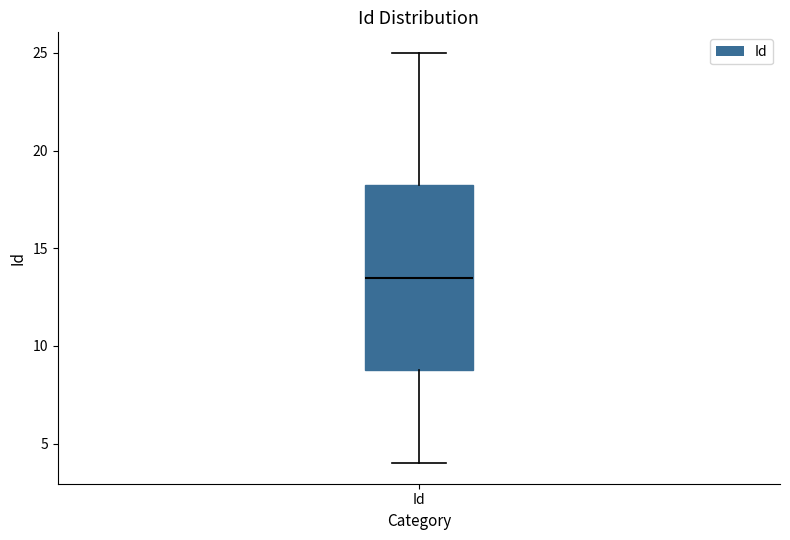

Where does the upper whisker of the box for Id end on the y-axis? The values are not printed on the chart, so give them approximately, as read against the axis.

25.0